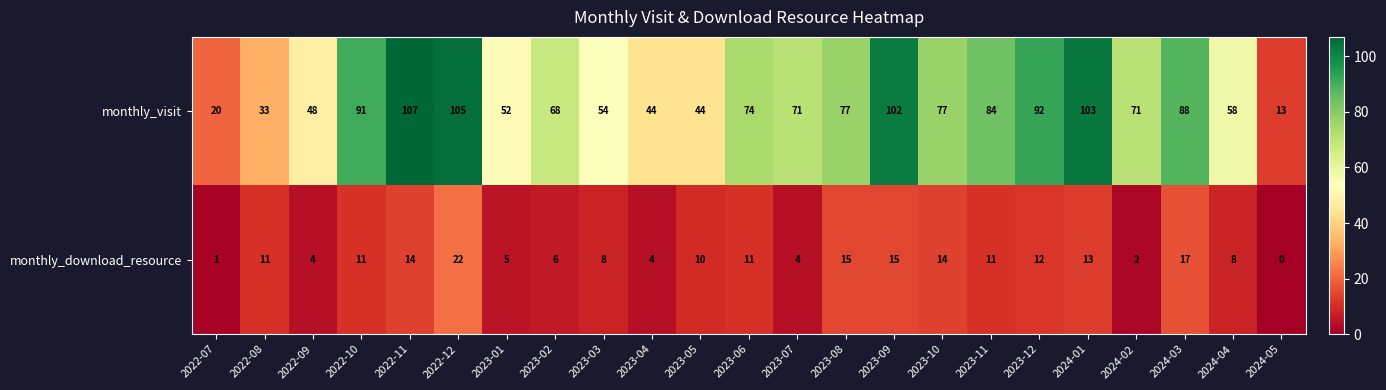

Which label corresponds to the largest value in the chart?

2022-11